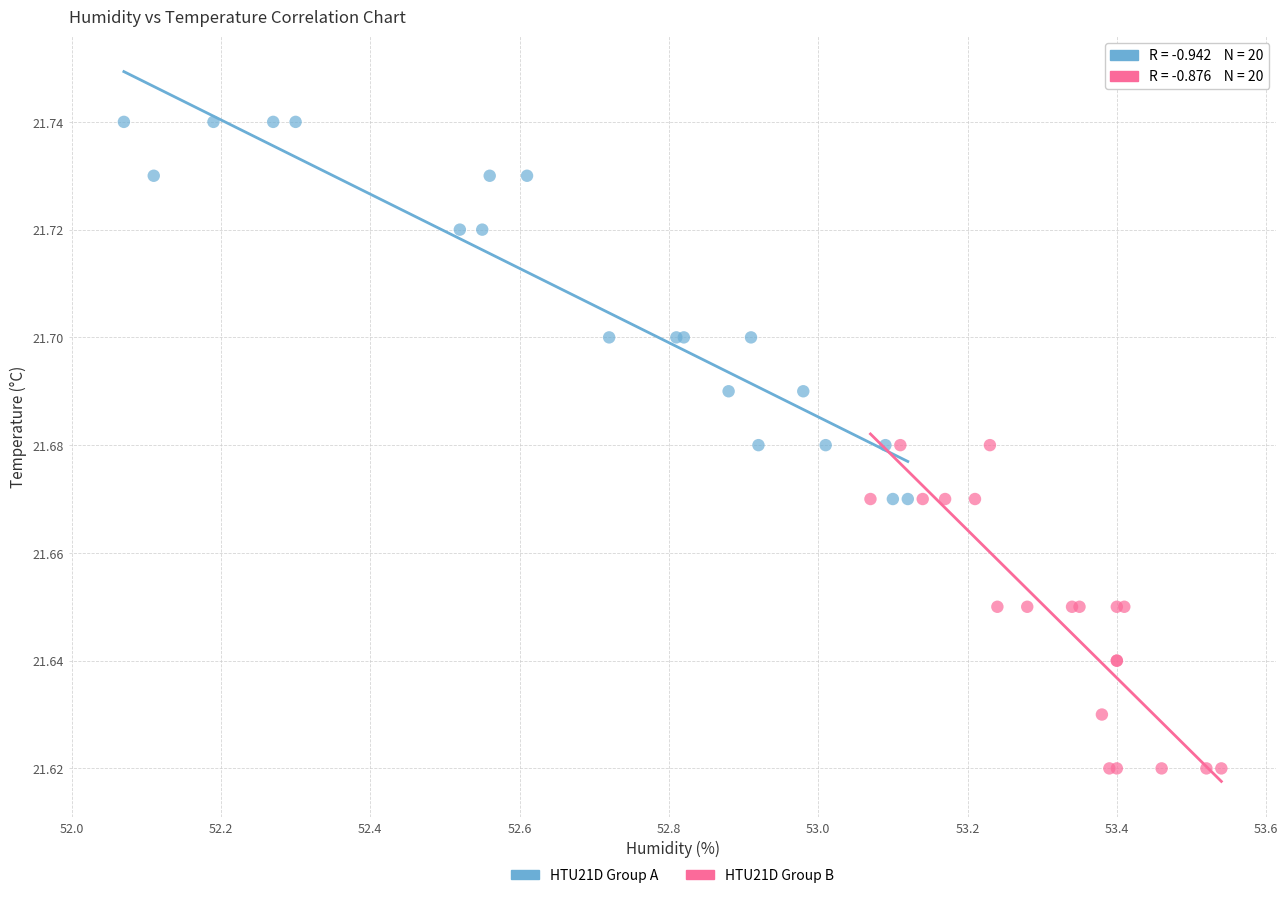

Which series has the largest Y range (max minus min)?

HTU21D Group A